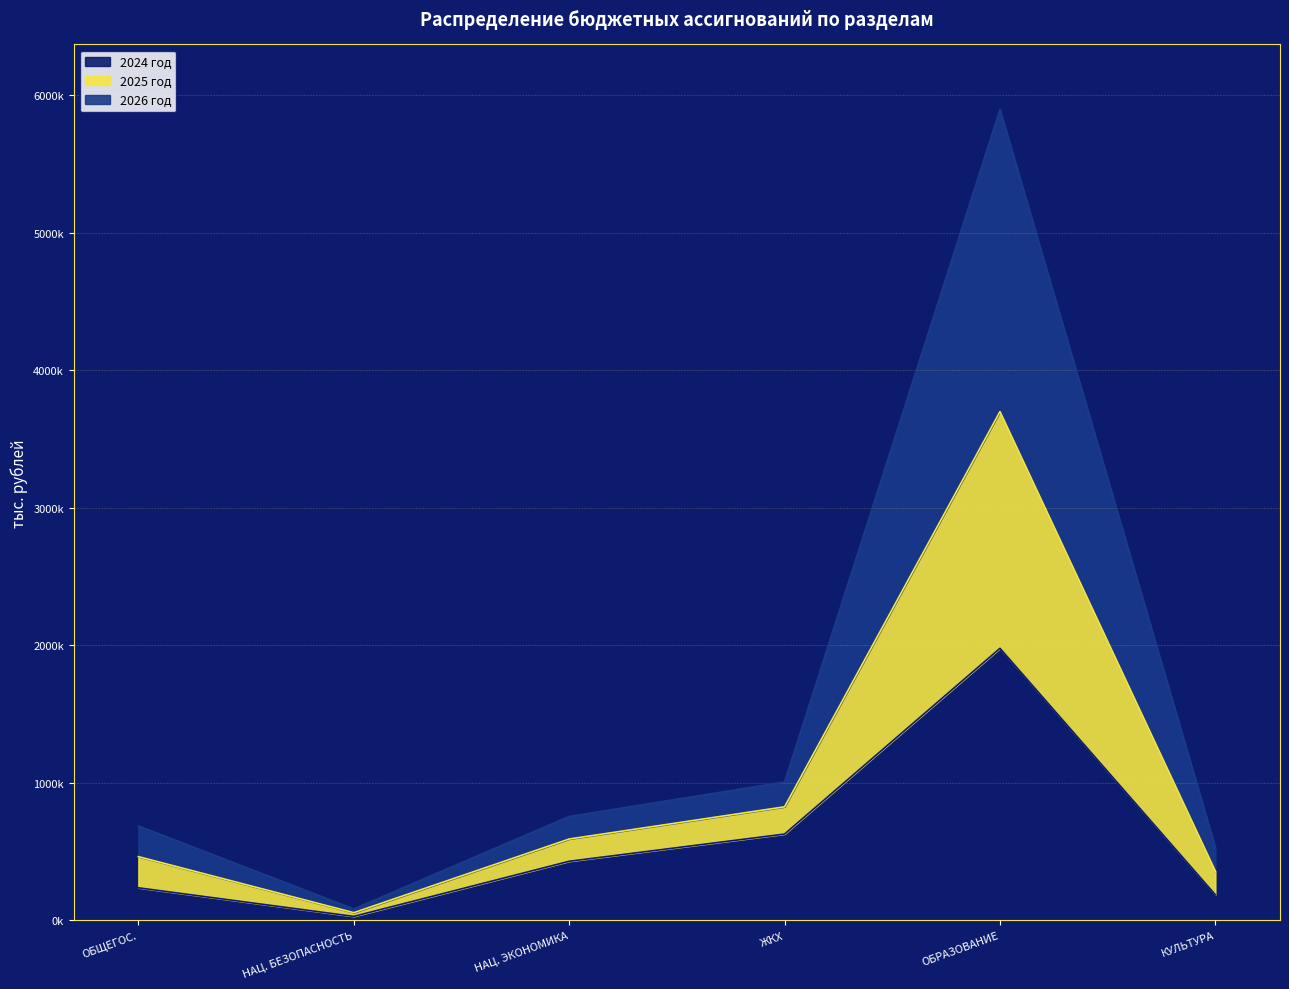

Does the chart display data point markers on the line(s)?

No